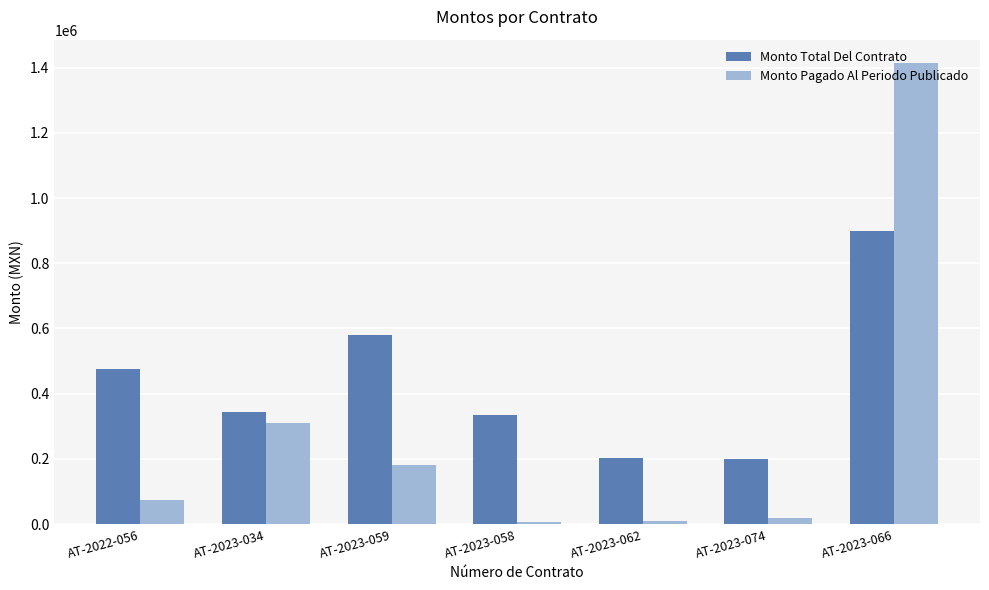

Rank the series by their average value, from lowest to highest.

Monto Pagado Al Periodo Publicado, Monto Total Del Contrato